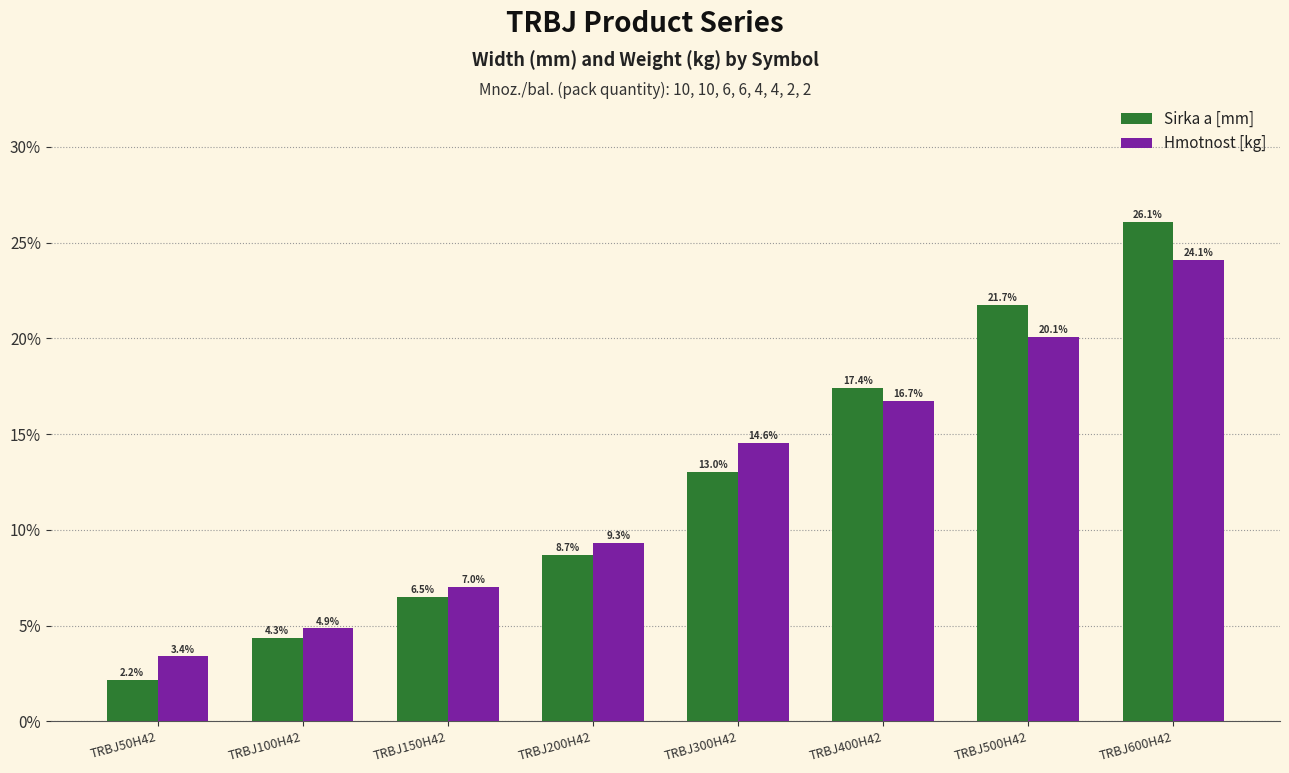

Are the bars grouped side by side (vs. stacked)?

Yes